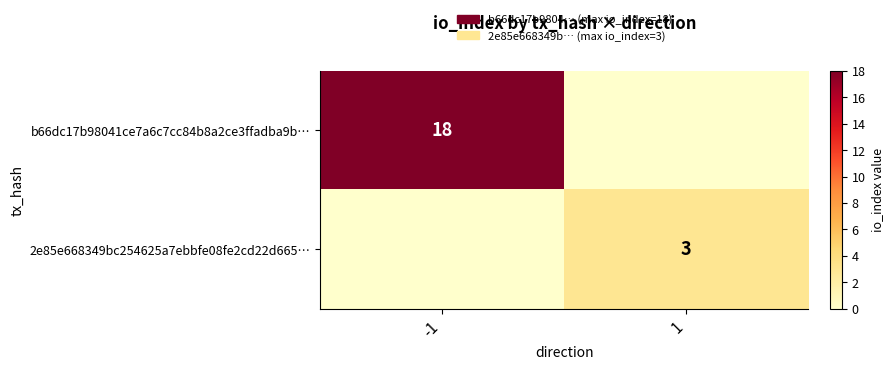

The b66dc17b98041ce7a6c7cc84b8a2ce3ffadba9b… series shows 28 at -1. True or false?

False